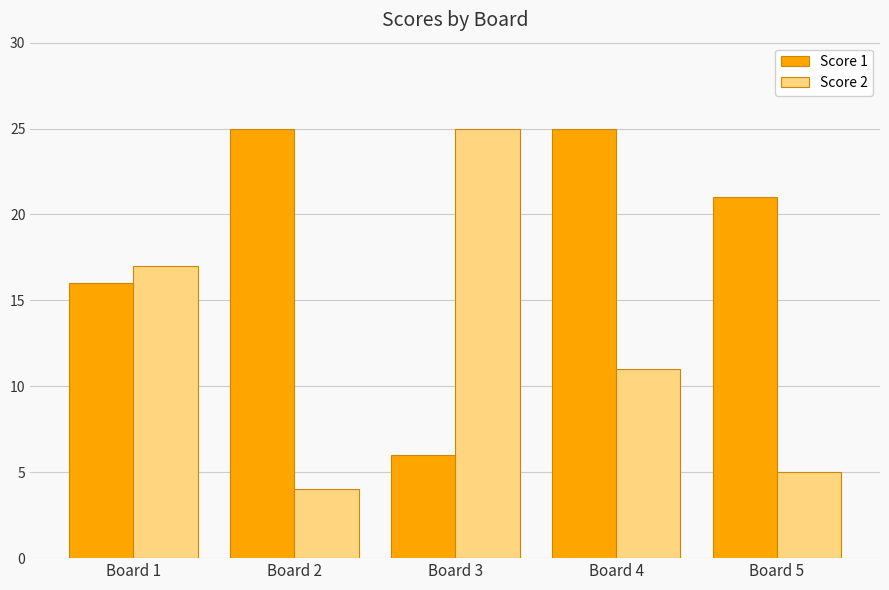

Reading right to left, transcribe all the data shown in this chart.

Score 1: Board 5=21	Board 4=25	Board 3=6	Board 2=25	Board 1=16
Score 2: Board 5=5	Board 4=11	Board 3=25	Board 2=4	Board 1=17